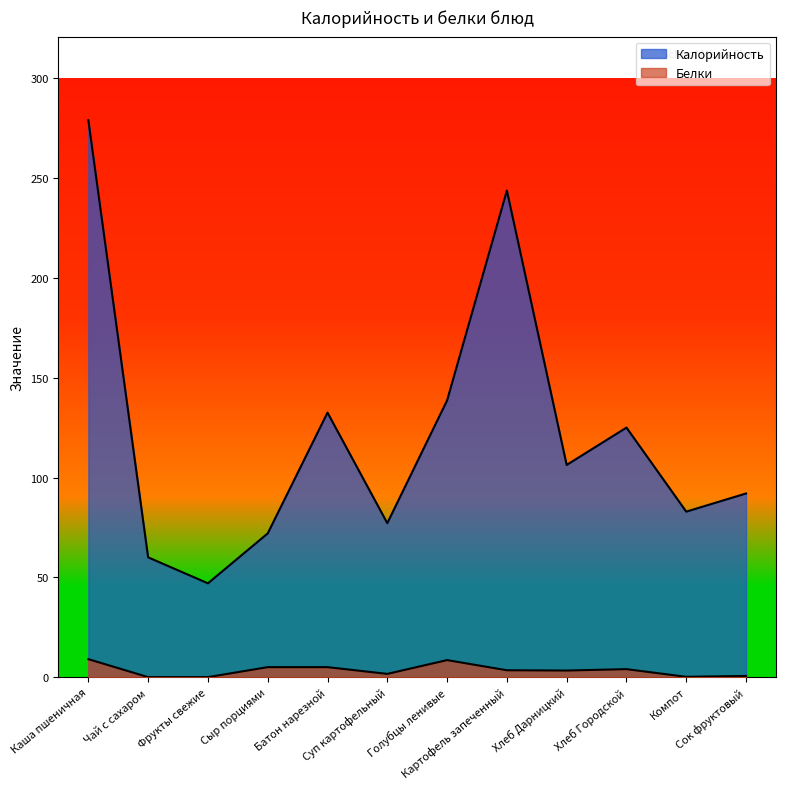

Where does the Калорийность series first go above 106?

Каша пшеничная